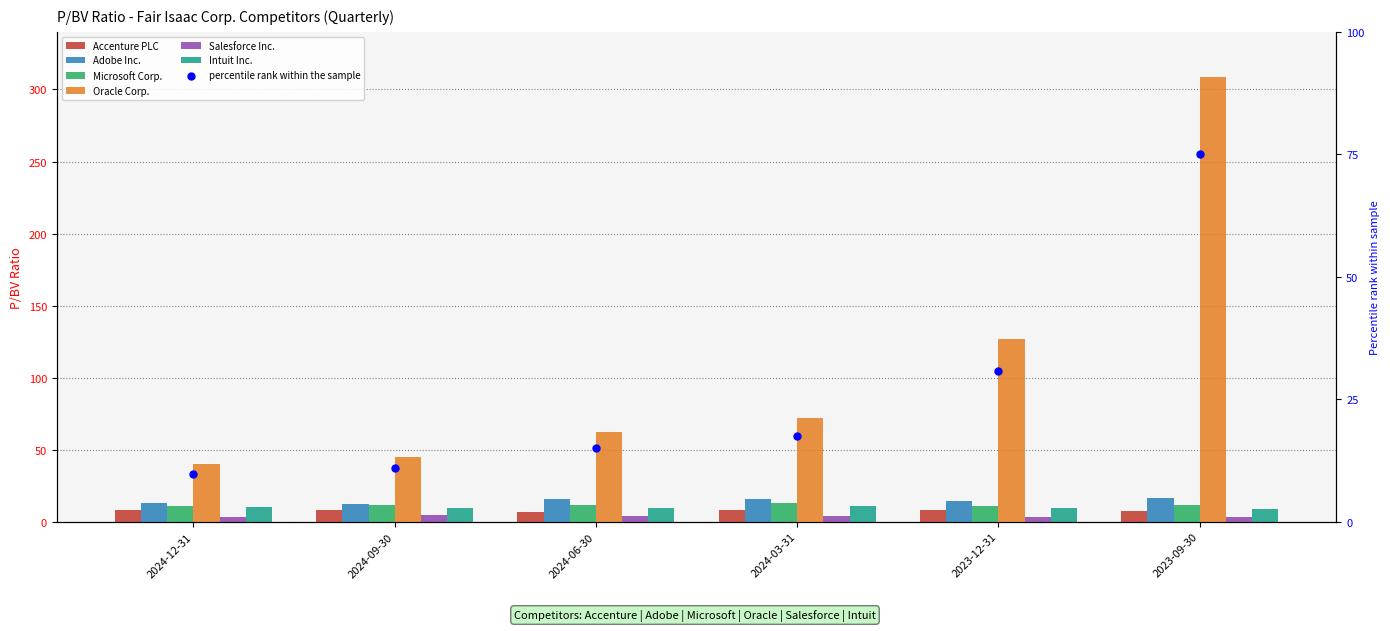

Which series has the largest total across all categories?

Oracle Corp.